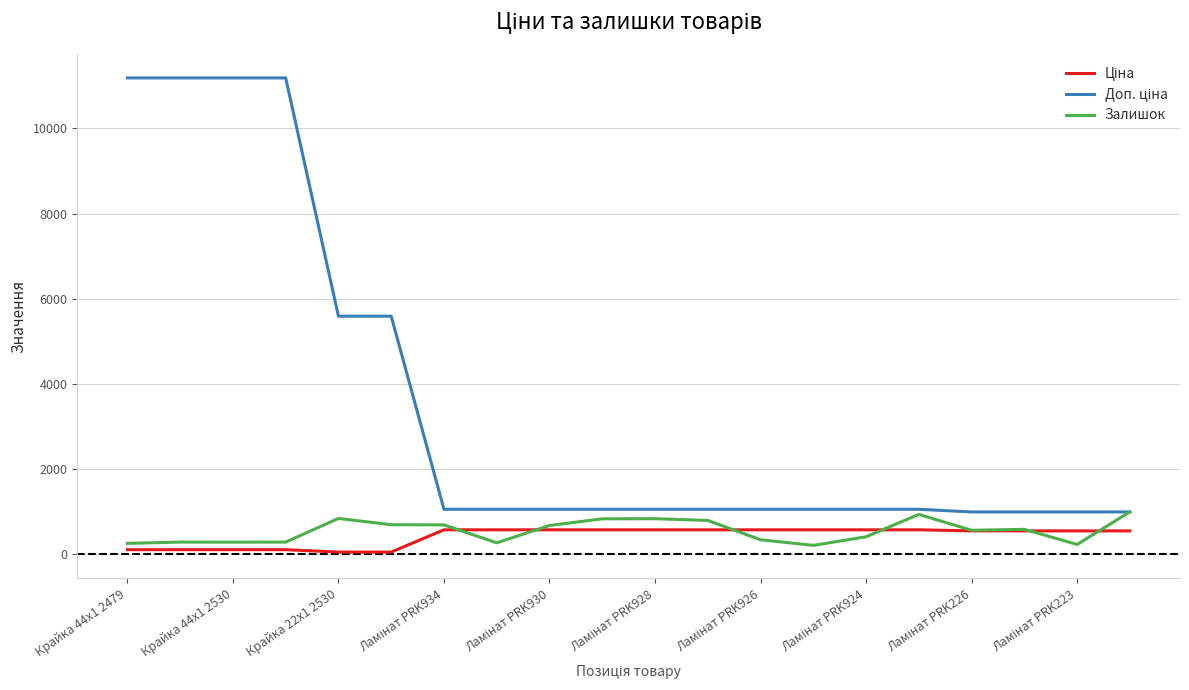

How many intersections are there between Залишок and Ціна?

6